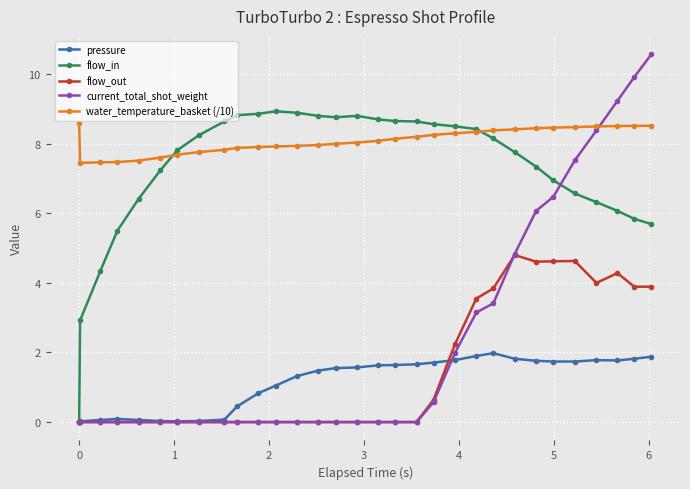

True or false: water_temperature_basket (/10) and flow_out intersect in this chart.

False